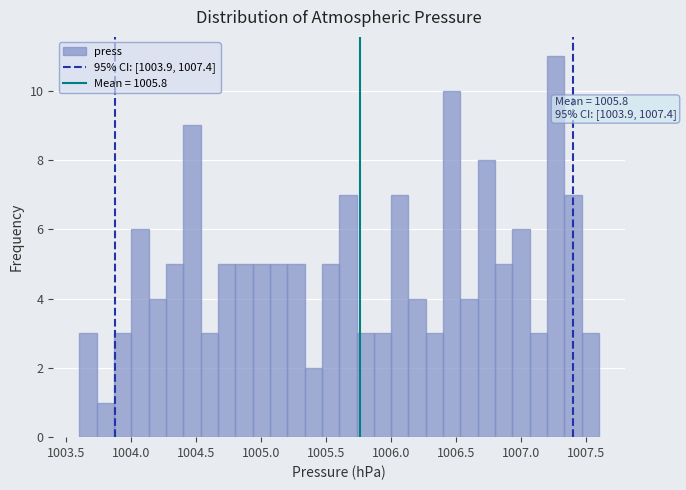

Around what value on the x-axis is the tallest bar? Give the approximate position of its centre, as read against the axis.

1007.25